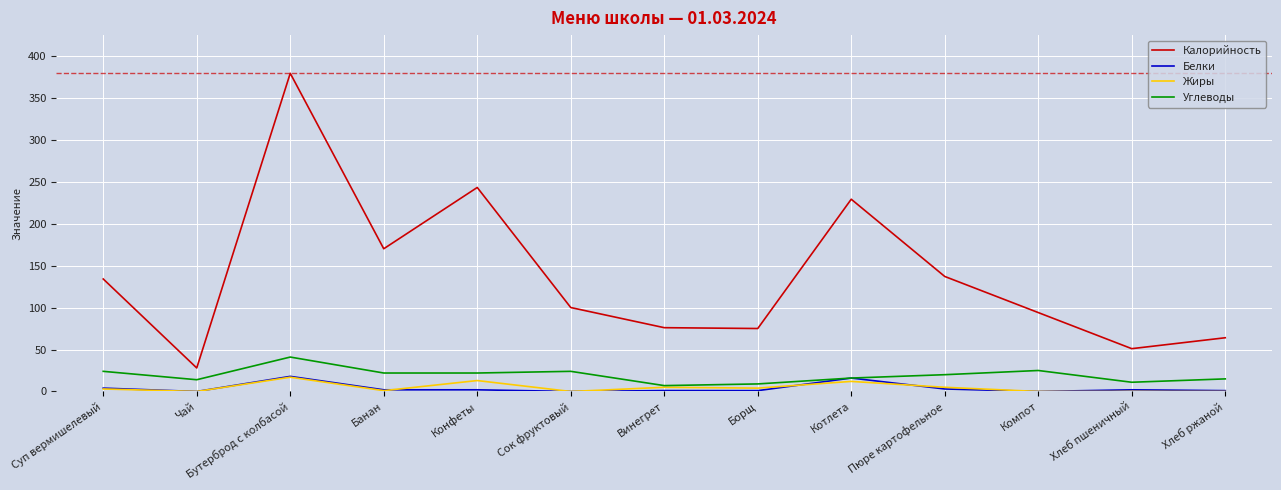

The Калорийность series shows 87.6 at Суп вермишелевый. True or false?

False